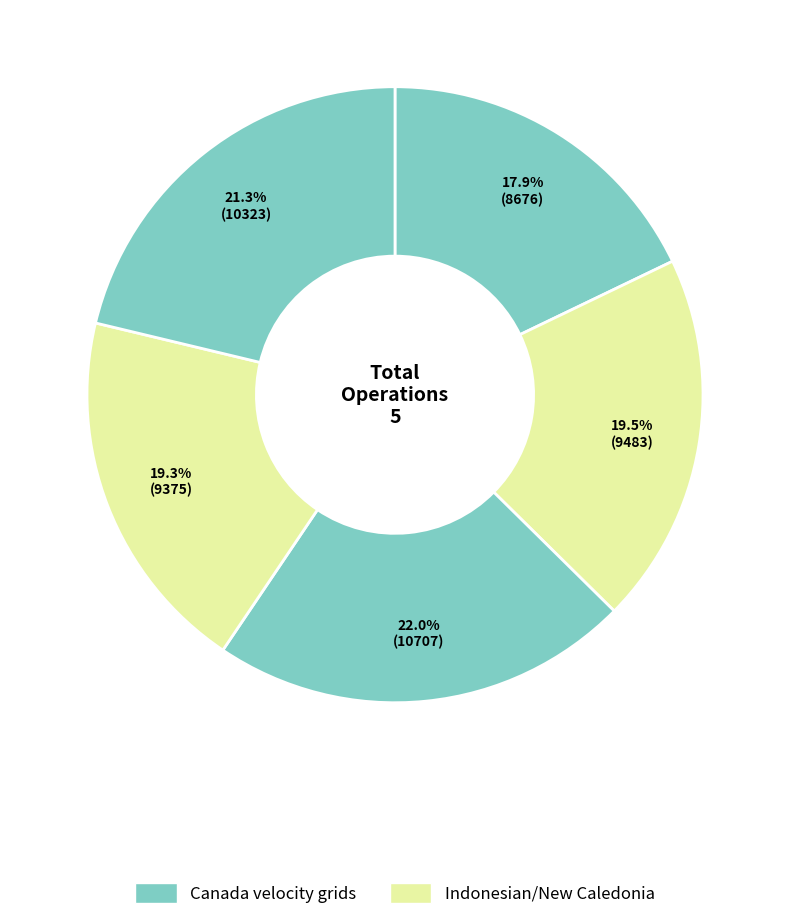

How many segments does this pie chart have?

5